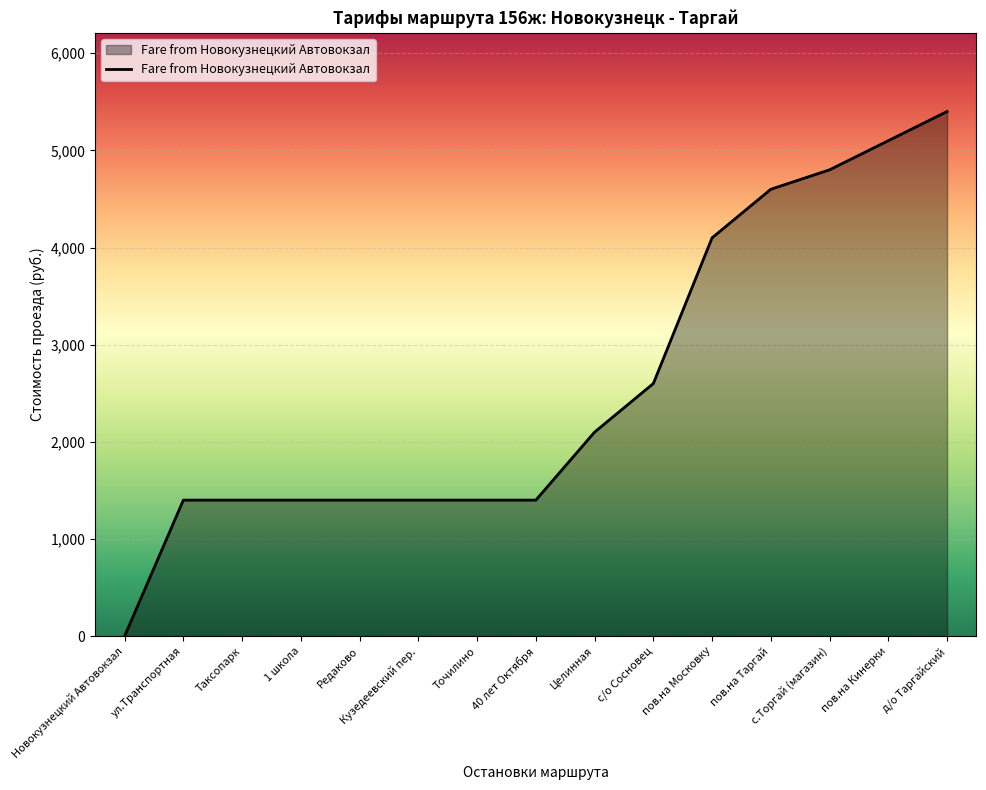

The chart shows a value of 1400 at Кузедеевский пер.. True or false?

True